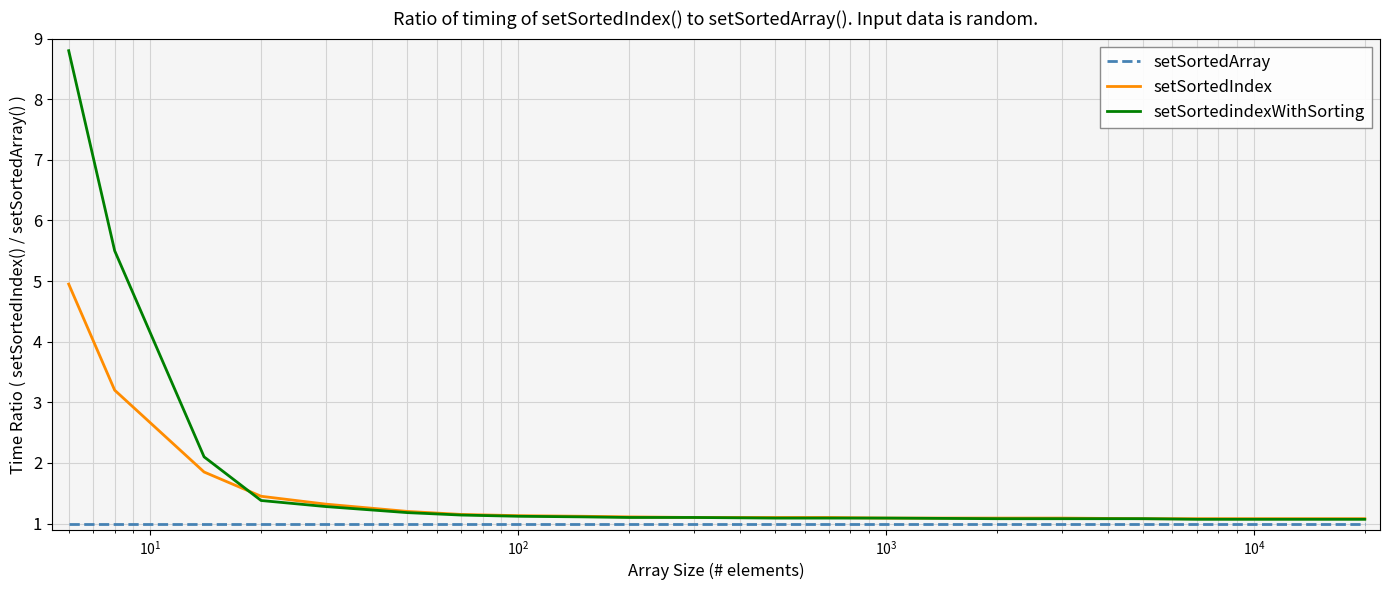

What is the greatest value displayed?

8.8